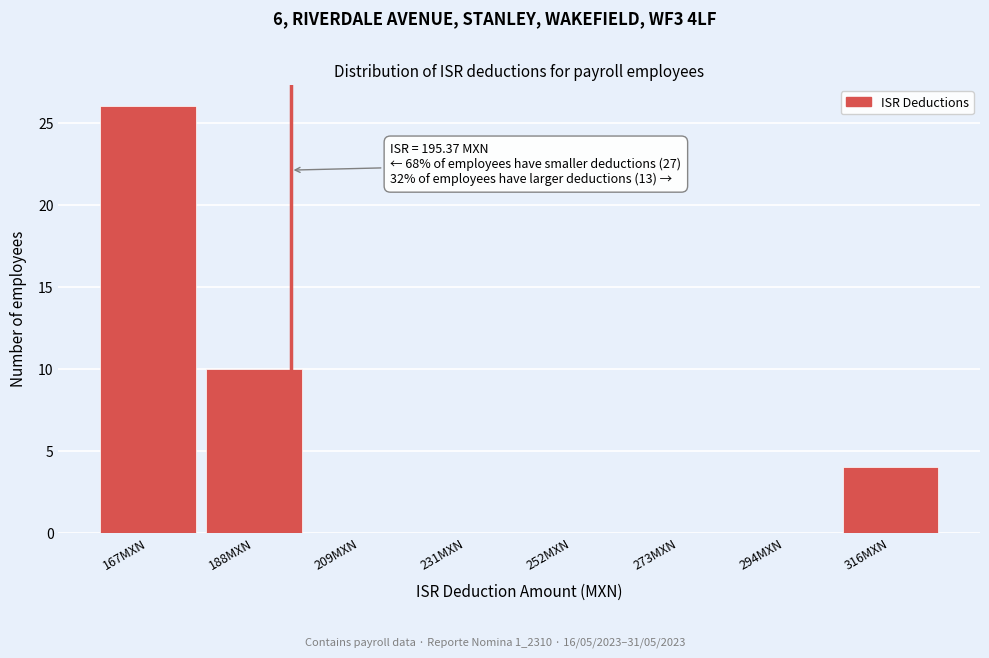

Over which range of the x-axis is the bar tallest?

155 to 175